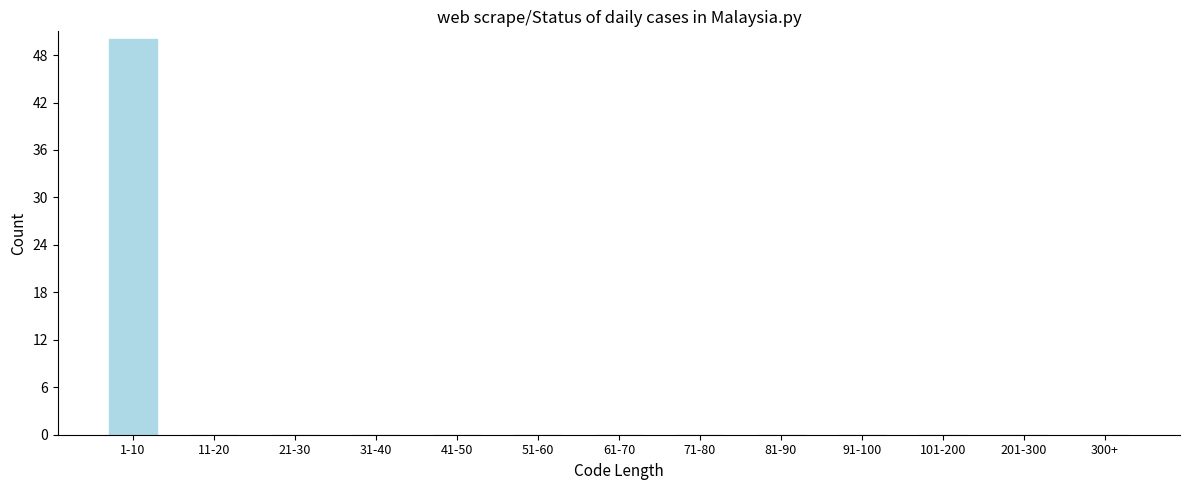

Reading left to right, transcribe all the data shown in this chart.

1-10=50	11-20=0	21-30=0	31-40=0	41-50=0	51-60=0	61-70=0	71-80=0	81-90=0	91-100=0	101-200=0	201-300=0	300+=0